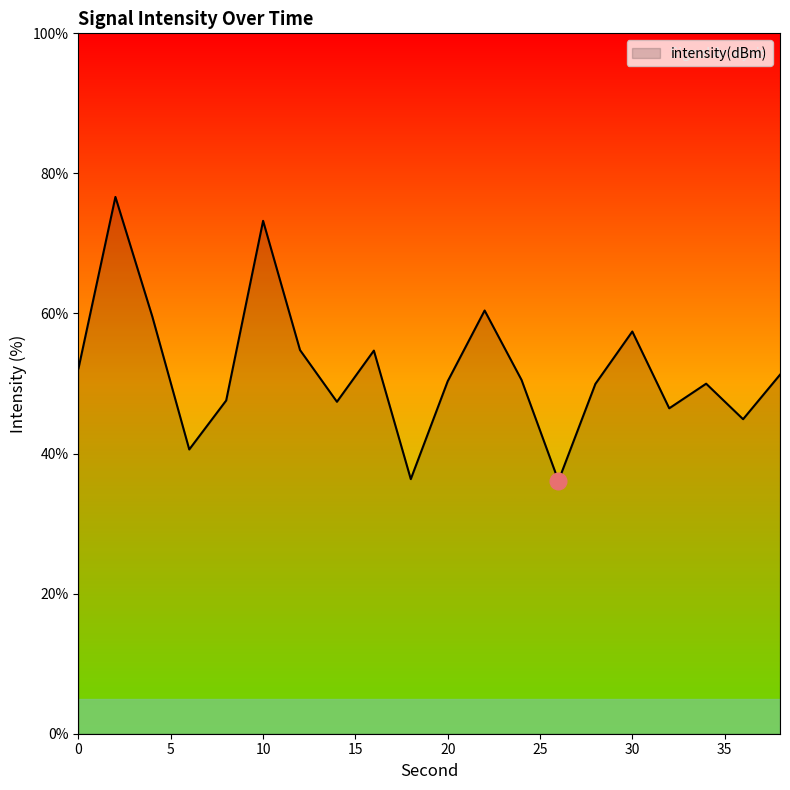

What is the smallest value displayed?

36.1